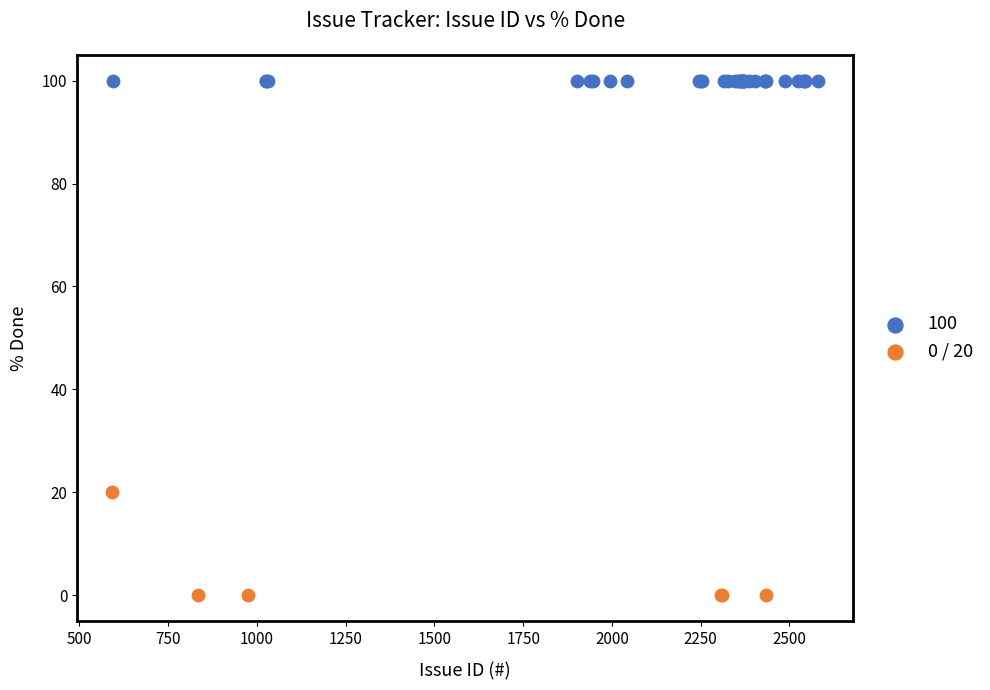

Which series reaches the minimum Y coordinate?

0 / 20